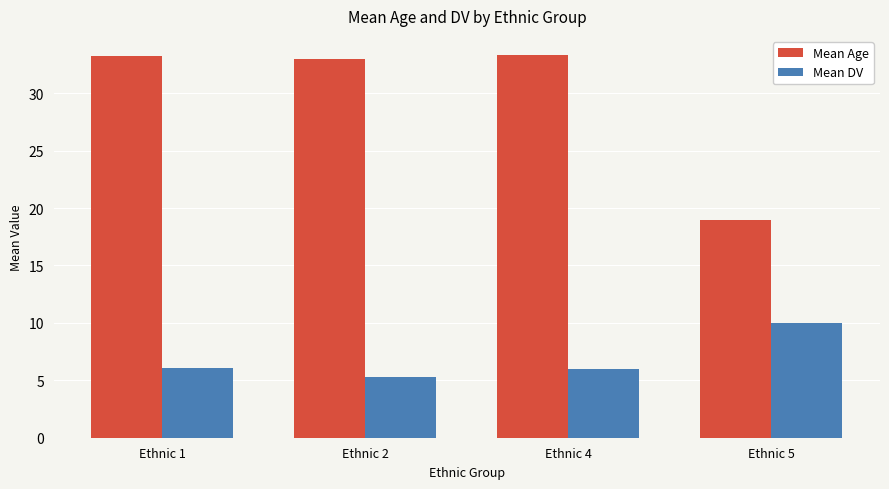

Is the value of Mean Age at Ethnic 2 greater than the value of Mean DV at Ethnic 5?

Yes